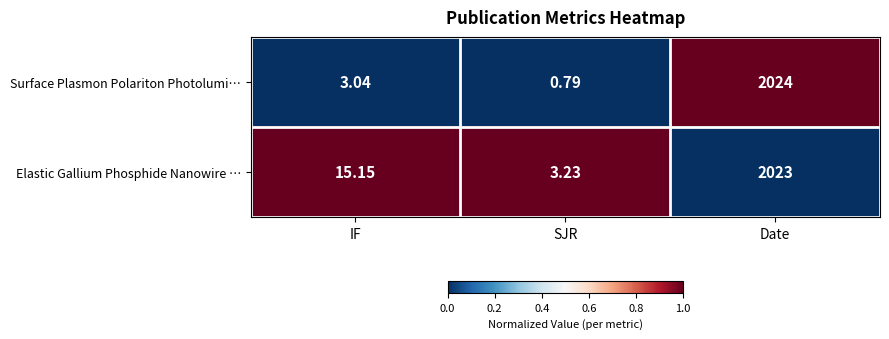

What is the total value across all series at Date?

4047.0